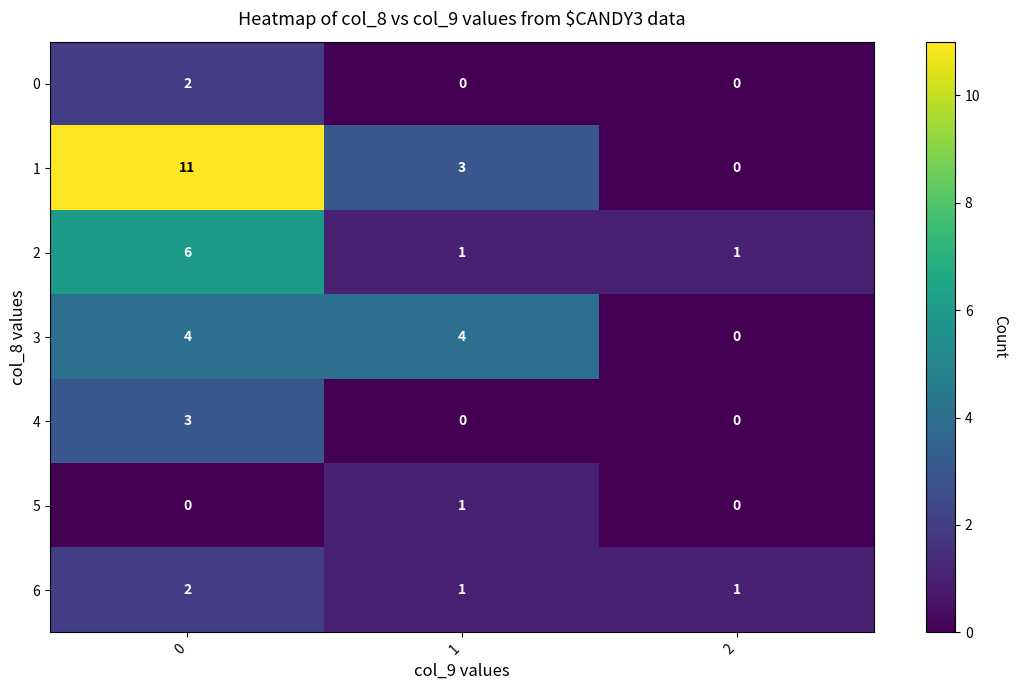

Reading left to right, extract all data points from this chart.

0: 0=2	1=0	2=0
1: 0=11	1=3	2=0
2: 0=6	1=1	2=1
3: 0=4	1=4	2=0
4: 0=3	1=0	2=0
5: 0=0	1=1	2=0
6: 0=2	1=1	2=1